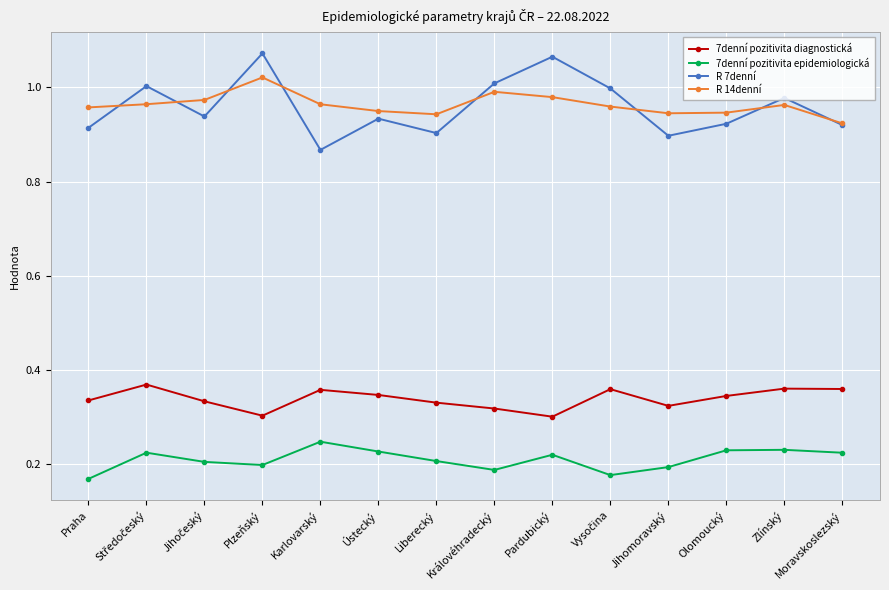

What is the total value across all series at Olomoucký?

2.4